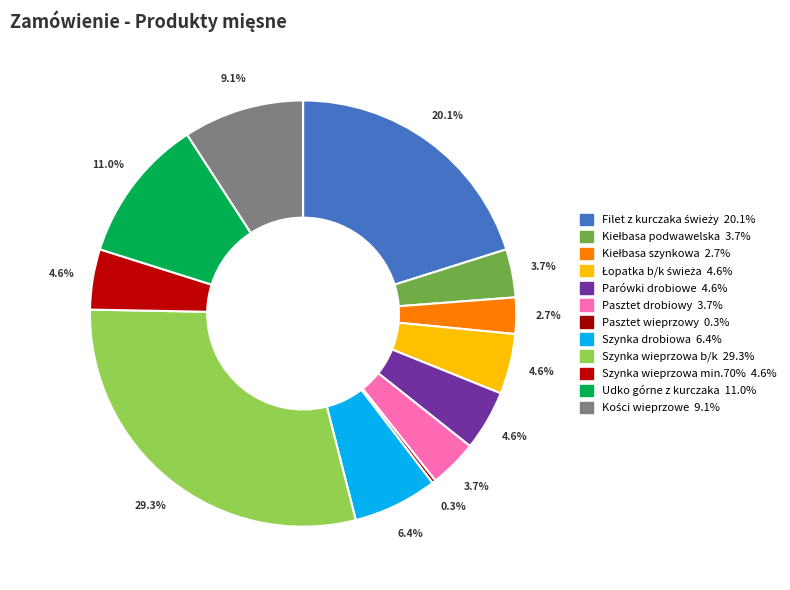

How many segments does this pie chart have?

12